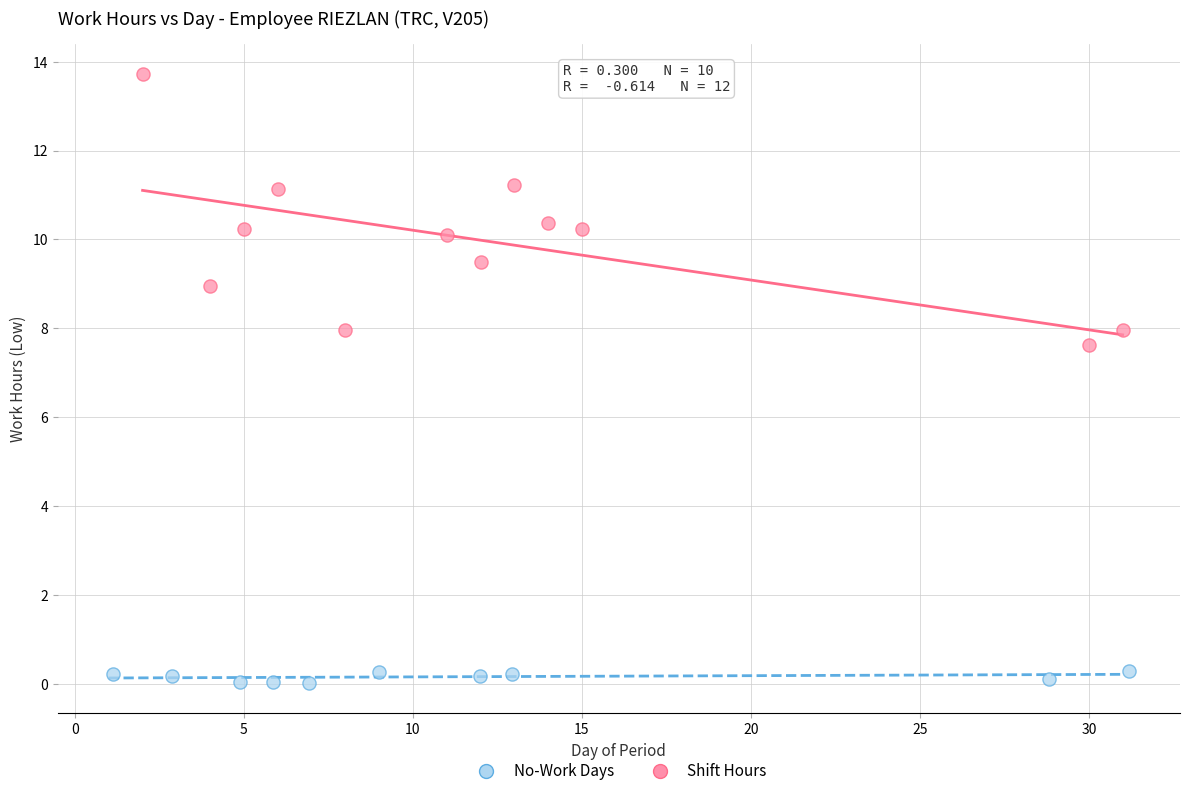

Which series contains the lowest Y value?

No-Work Days